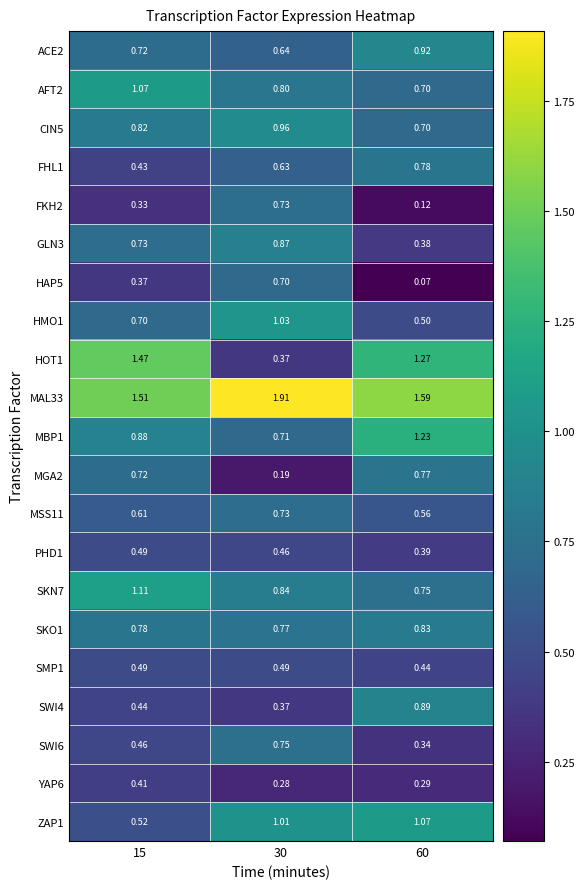

Is the value of MBP1 at 30 greater than the value of HOT1 at 15?

No